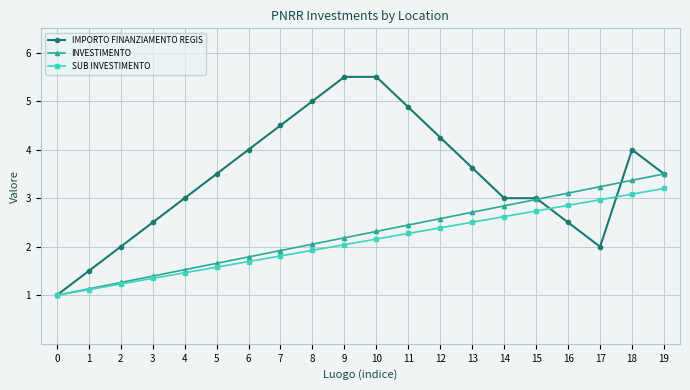

True or false: INVESTIMENTO has more than 0 points higher than both neighbors.

False